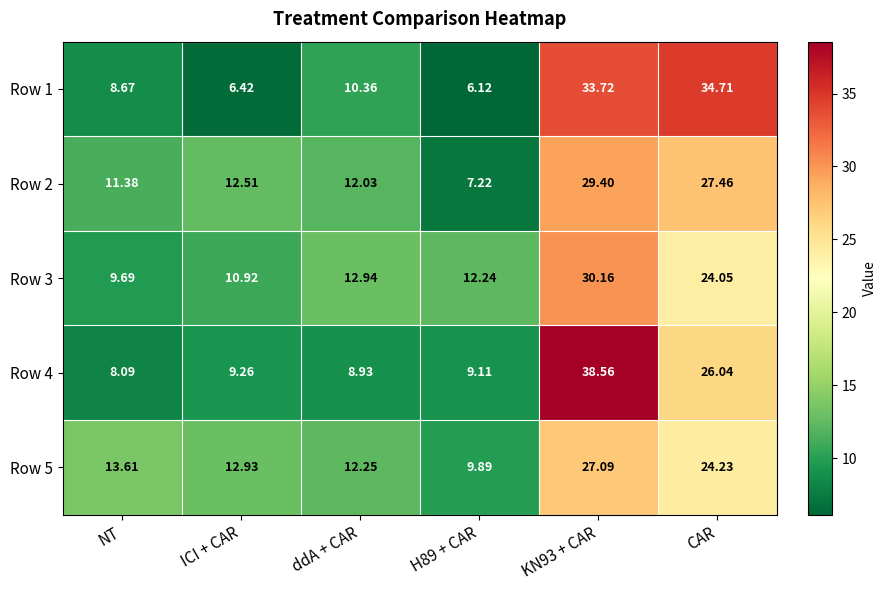

Where is Row 1 nearest to the value 20?

ddA + CAR